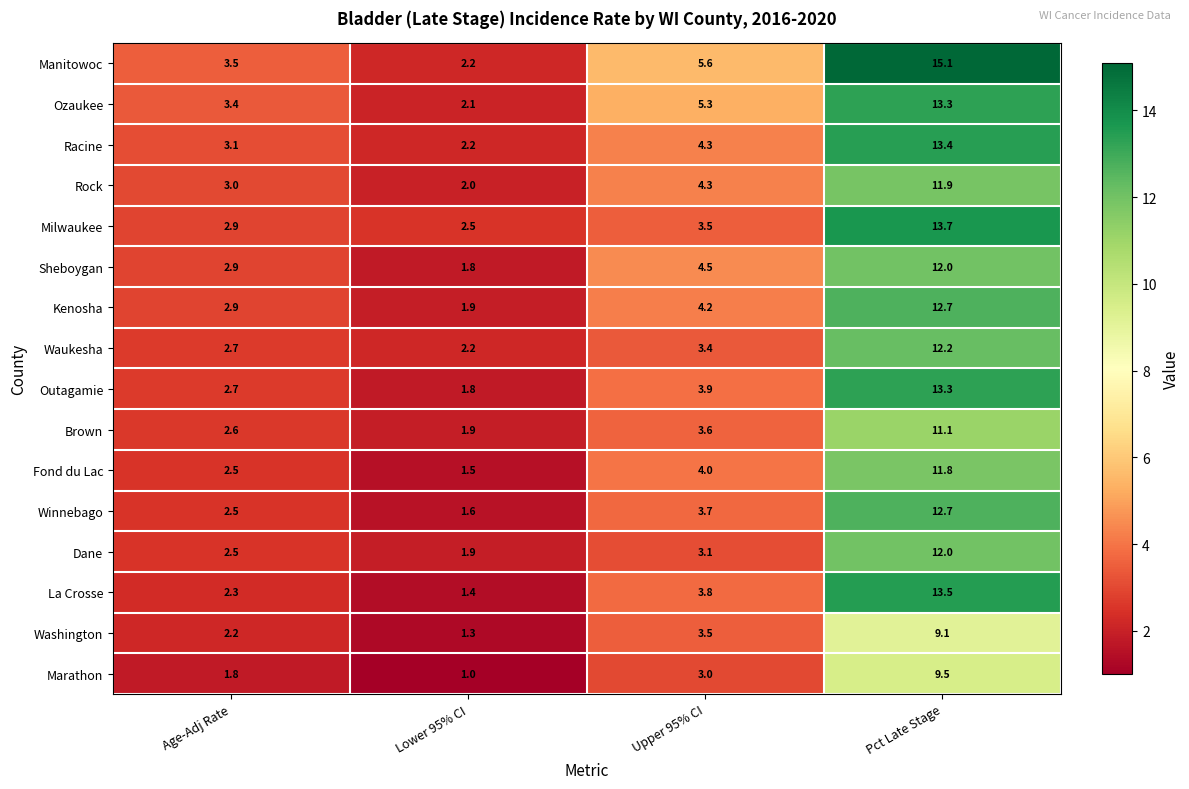

What is the greatest value displayed?

15.1